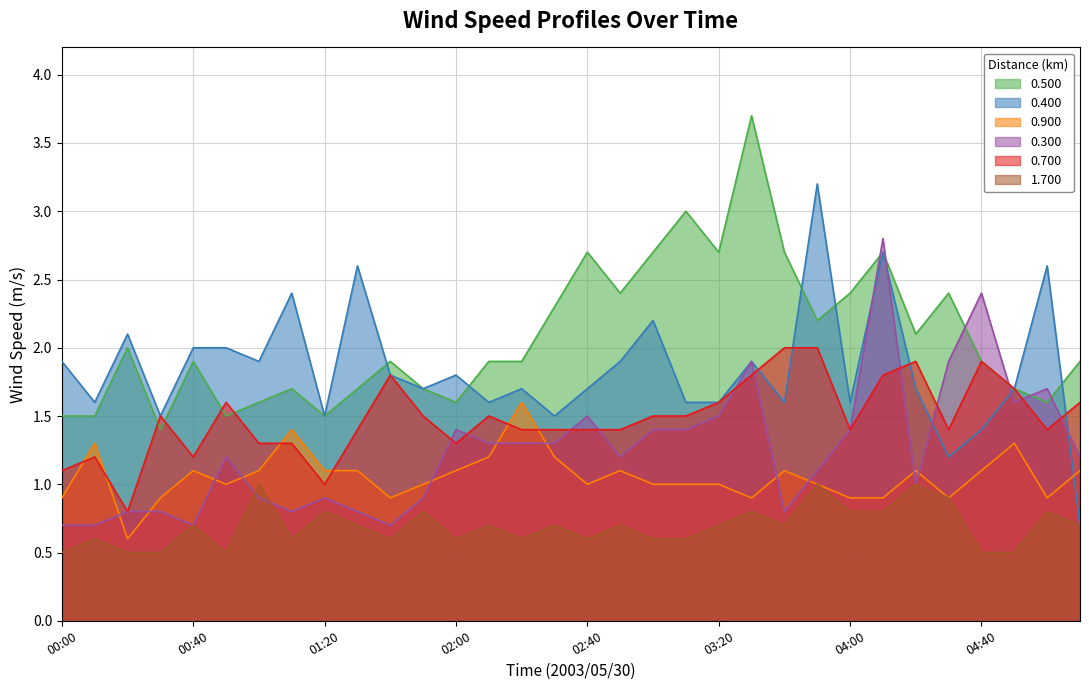

True or false: 0.300 has a value of 0.5 at 00:20.

False